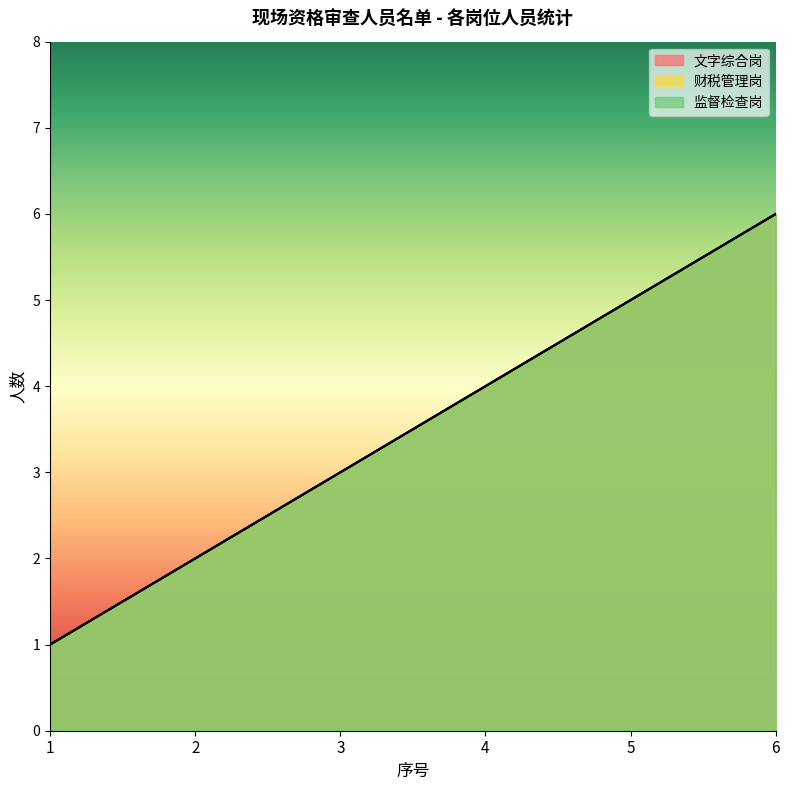

What is the value of the 文字综合岗 point at the 2nd from the left?

2